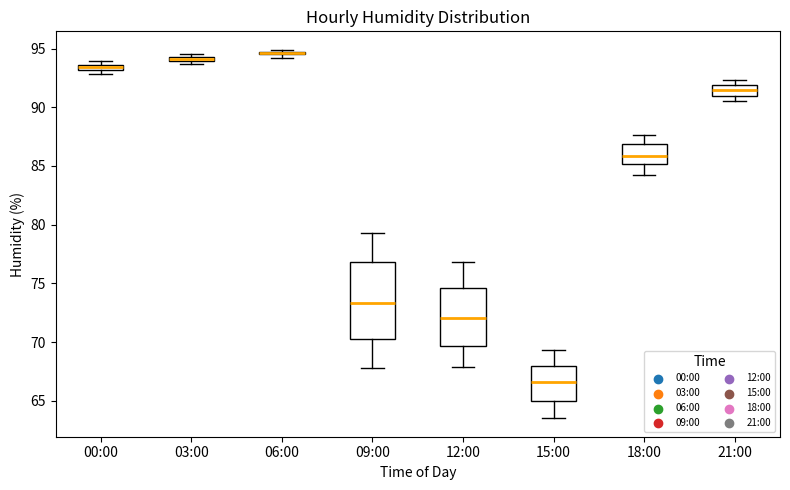

Where is the lower edge of the box for 00:00 on the y-axis? The values are not printed on the chart, so give them approximately, as read against the axis.

93.0